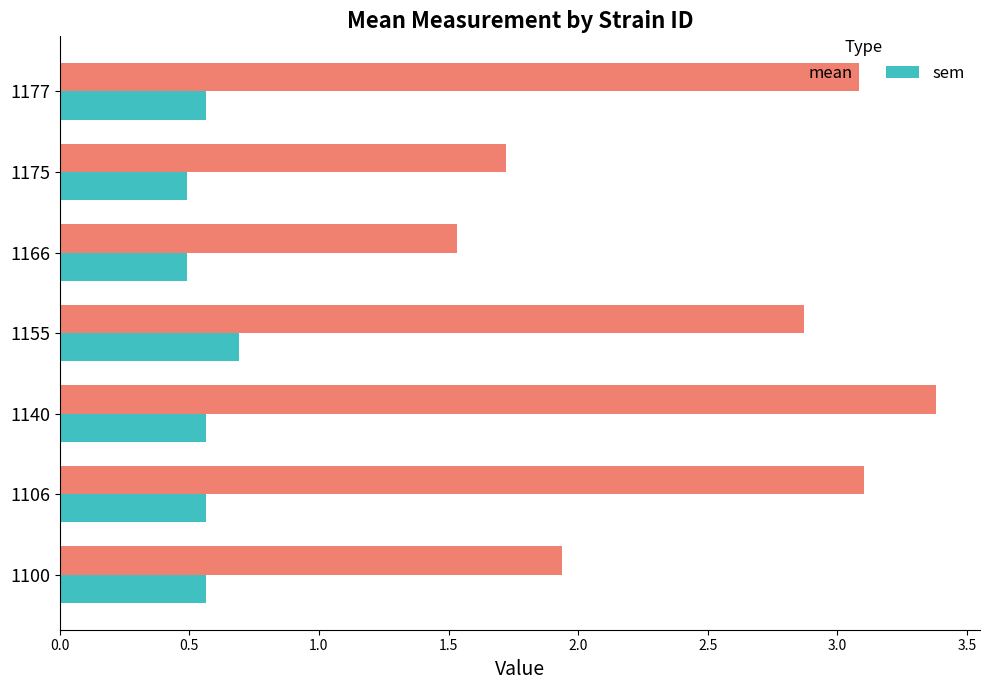

What is the difference between the maximum and minimum values in the mean series?

1.8